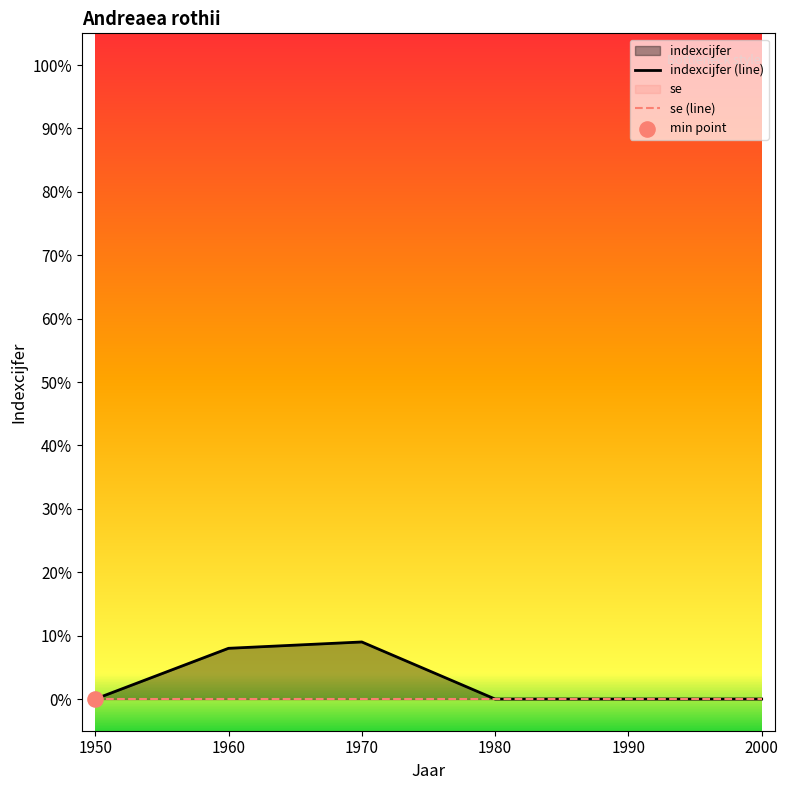

What is the change in value from 1970 to 1990?

-9